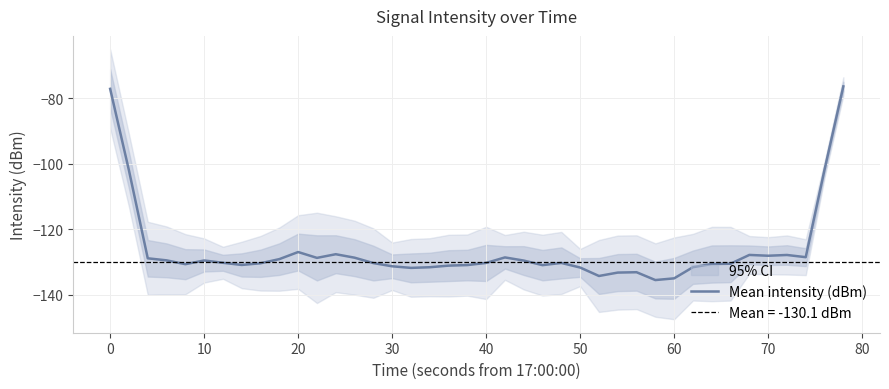

Reading left to right, list all the values displayed in this chart.

-77.2	-102.0	-128.8	-129.5	-130.6	-129.5	-130.2	-130.9	-130.3	-129.1	-126.9	-128.7	-127.6	-128.6	-130.3	-131.3	-131.7	-131.5	-131.1	-130.9	-130.2	-128.6	-129.5	-130.9	-130.2	-131.6	-134.2	-133.2	-133.1	-135.5	-134.9	-131.5	-130.6	-130.5	-127.8	-128.0	-127.8	-128.5	-101.8	-76.4